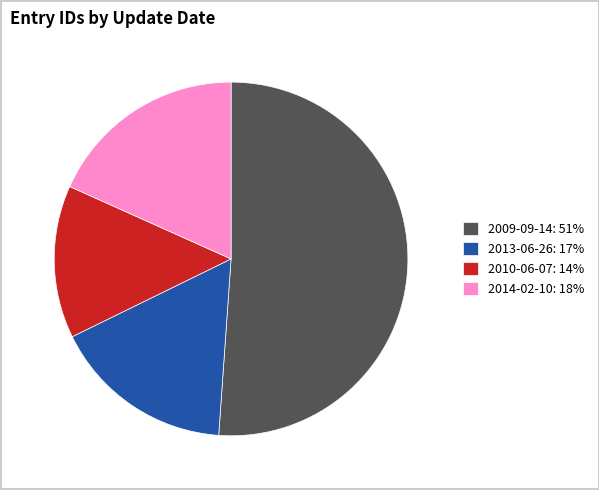

Count the number of slices in the pie.

4